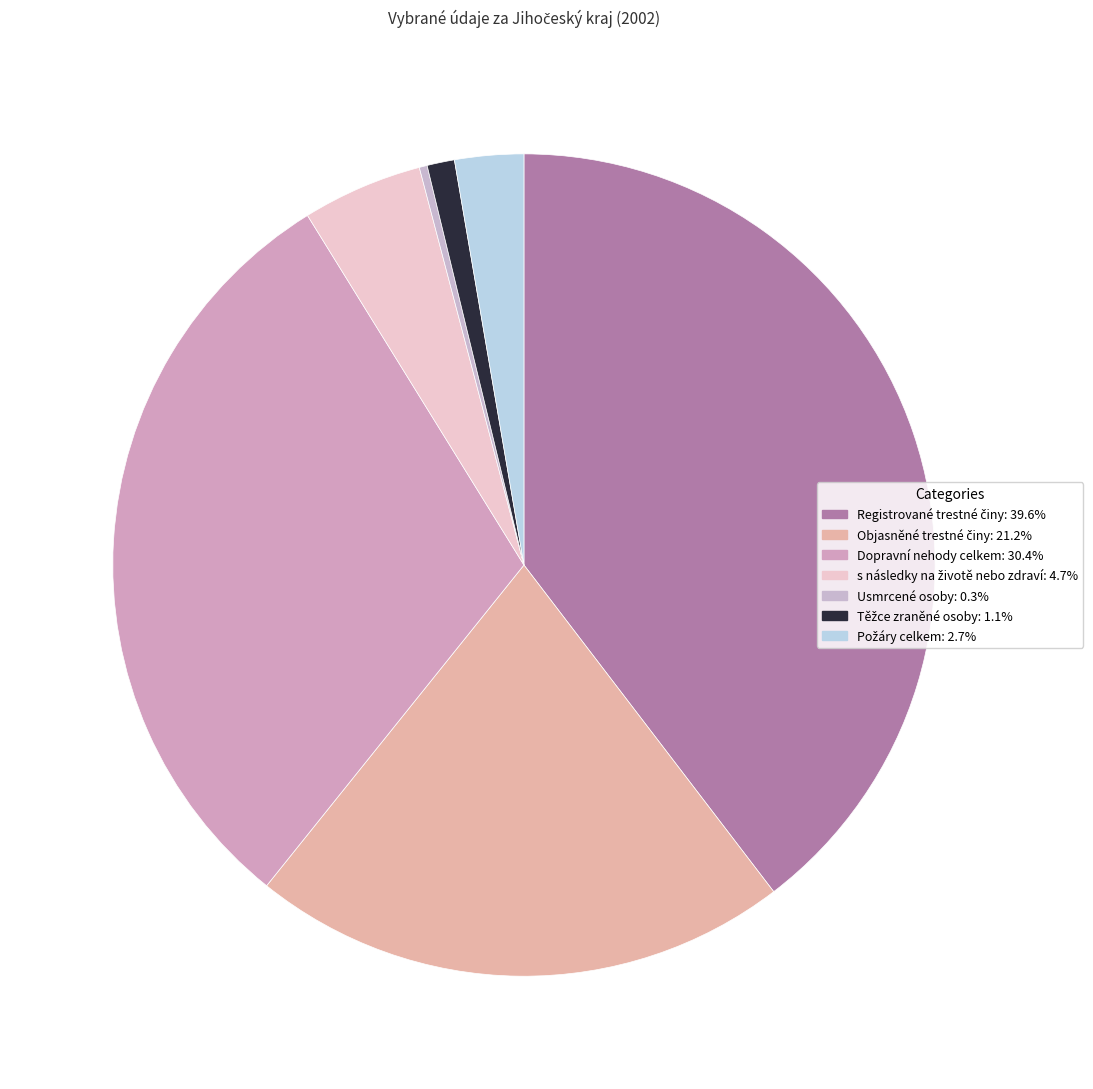

How many segments does this pie chart have?

7